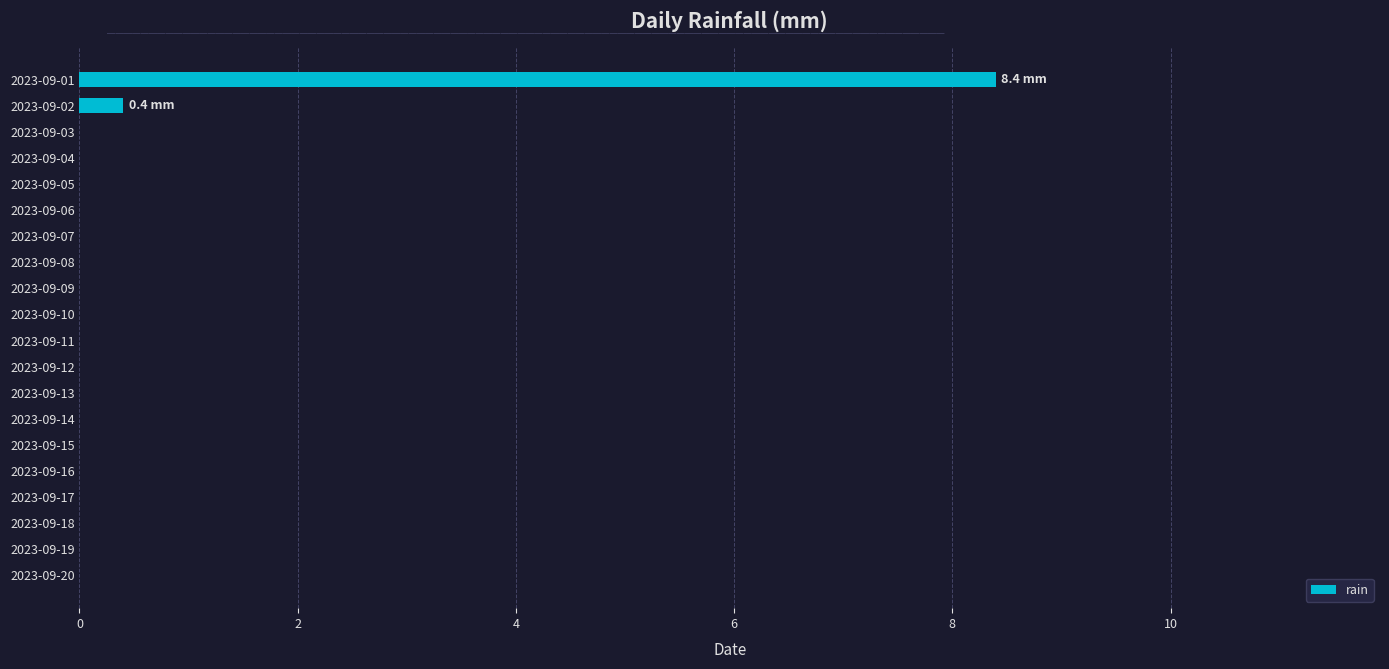

Reading bottom to top, list all the values displayed in this chart.

2023-09-20=0.0	2023-09-19=0.0	2023-09-18=0.0	2023-09-17=0.0	2023-09-16=0.0	2023-09-15=0.0	2023-09-14=0.0	2023-09-13=0.0	2023-09-12=0.0	2023-09-11=0.0	2023-09-10=0.0	2023-09-09=0.0	2023-09-08=0.0	2023-09-07=0.0	2023-09-06=0.0	2023-09-05=0.0	2023-09-04=0.0	2023-09-03=0.0	2023-09-02=0.4	2023-09-01=8.4